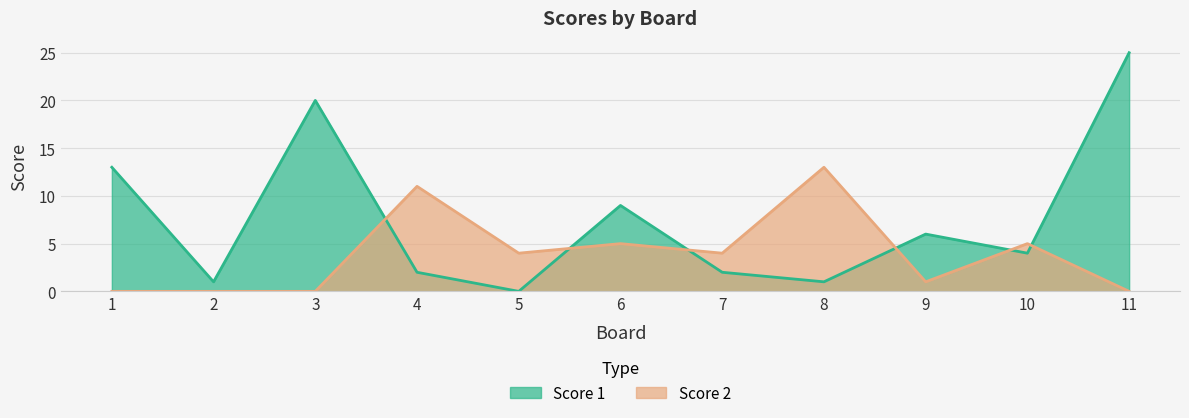

How many data points in Score 2 are less than 4?

5